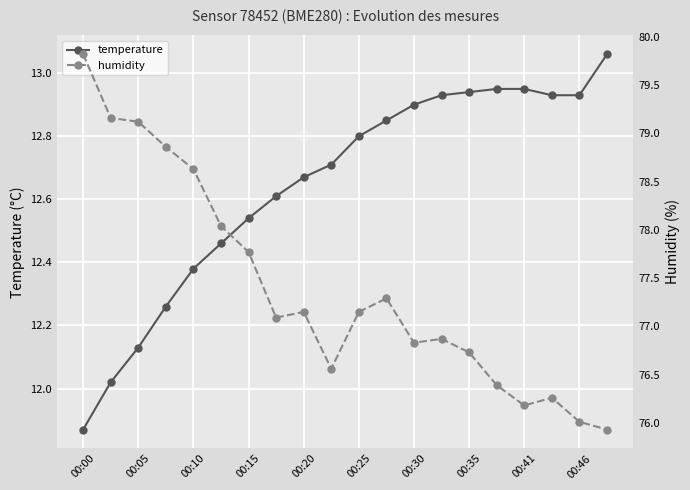

Which category has the lowest value in the temperature series?

00:00